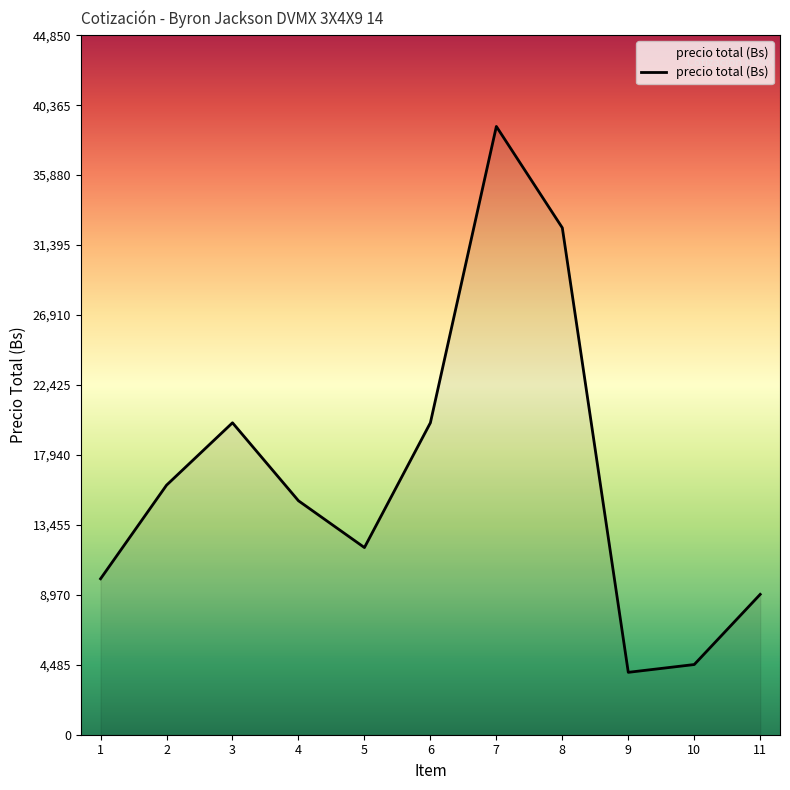

What is the difference between the maximum and minimum values?

35000